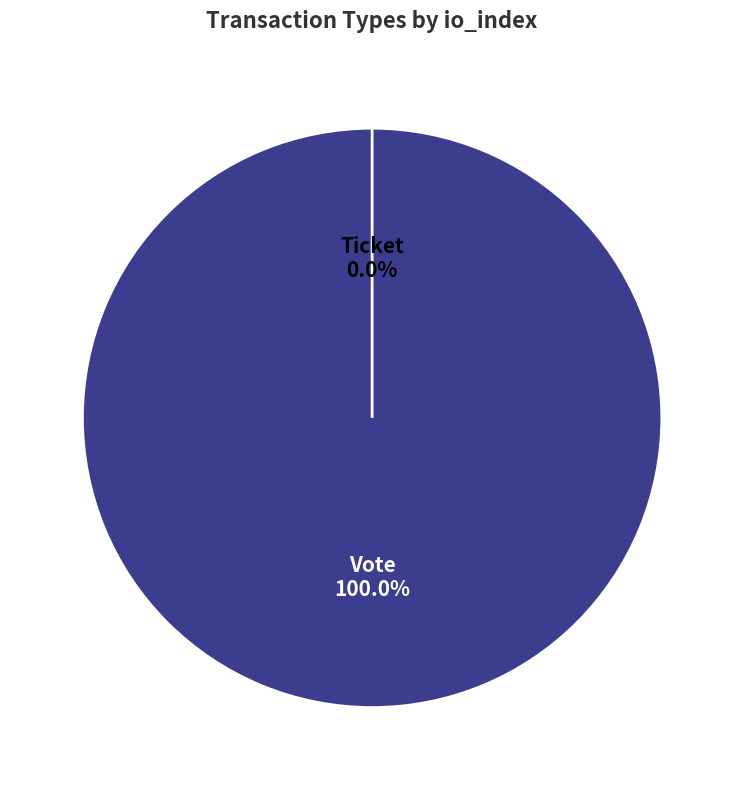

Count the number of slices in the pie.

2